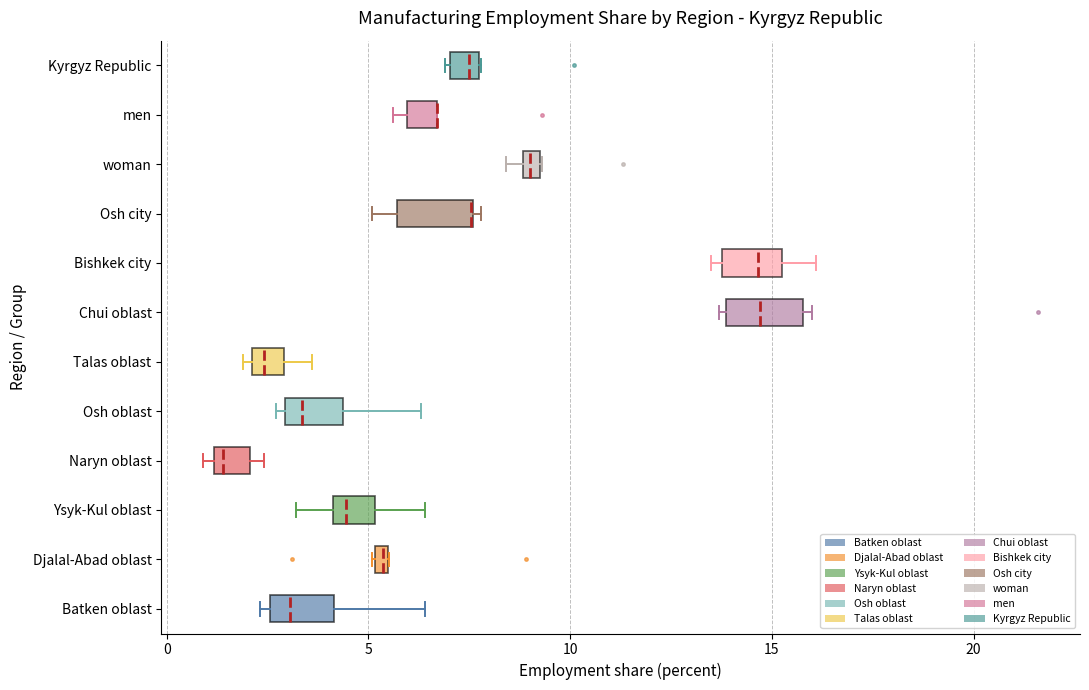

Where is the right edge of the box for Talas oblast on the x-axis? The values are not printed on the chart, so give them approximately, as read against the axis.

3.0